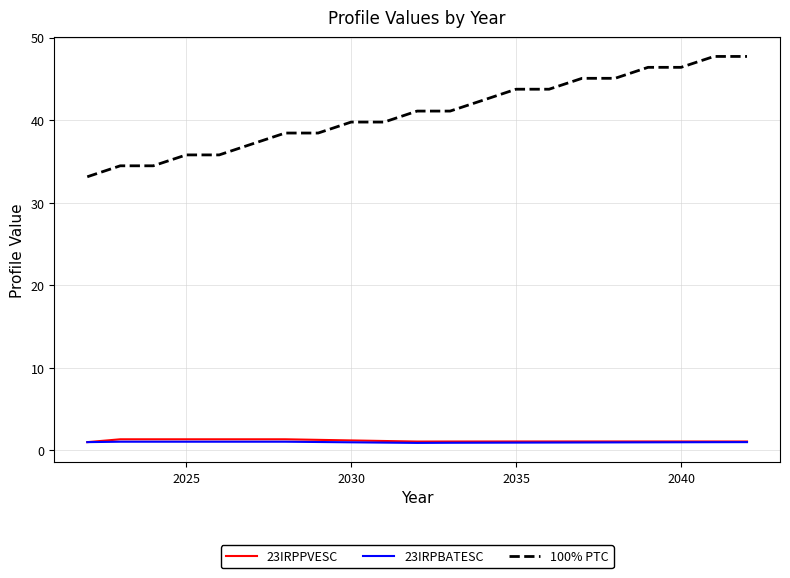

Which series has the widest spread of values?

100% PTC